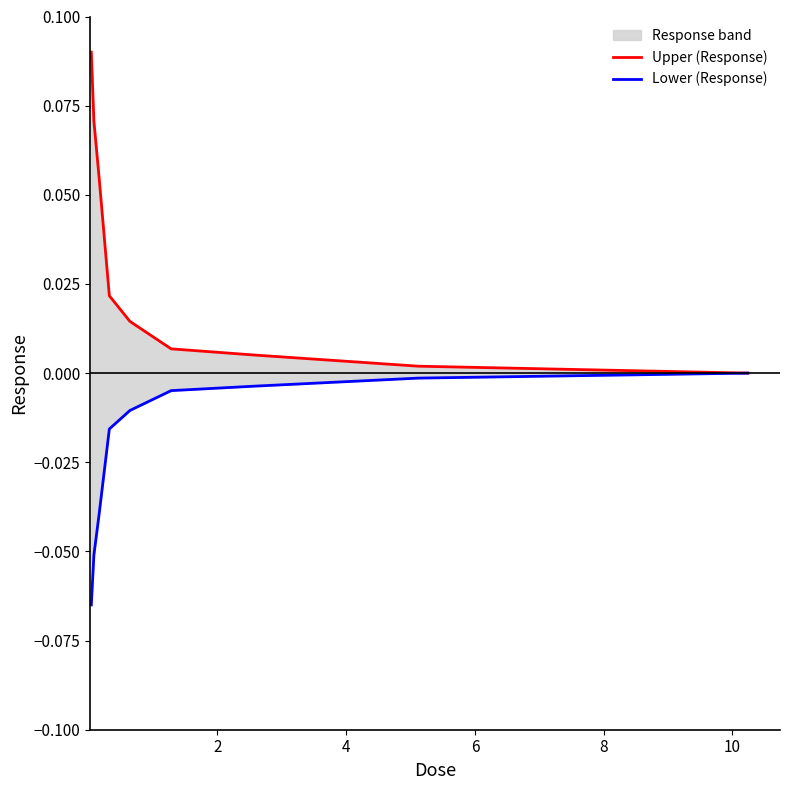

How many values in the Upper (Response) series exceed 0?

8